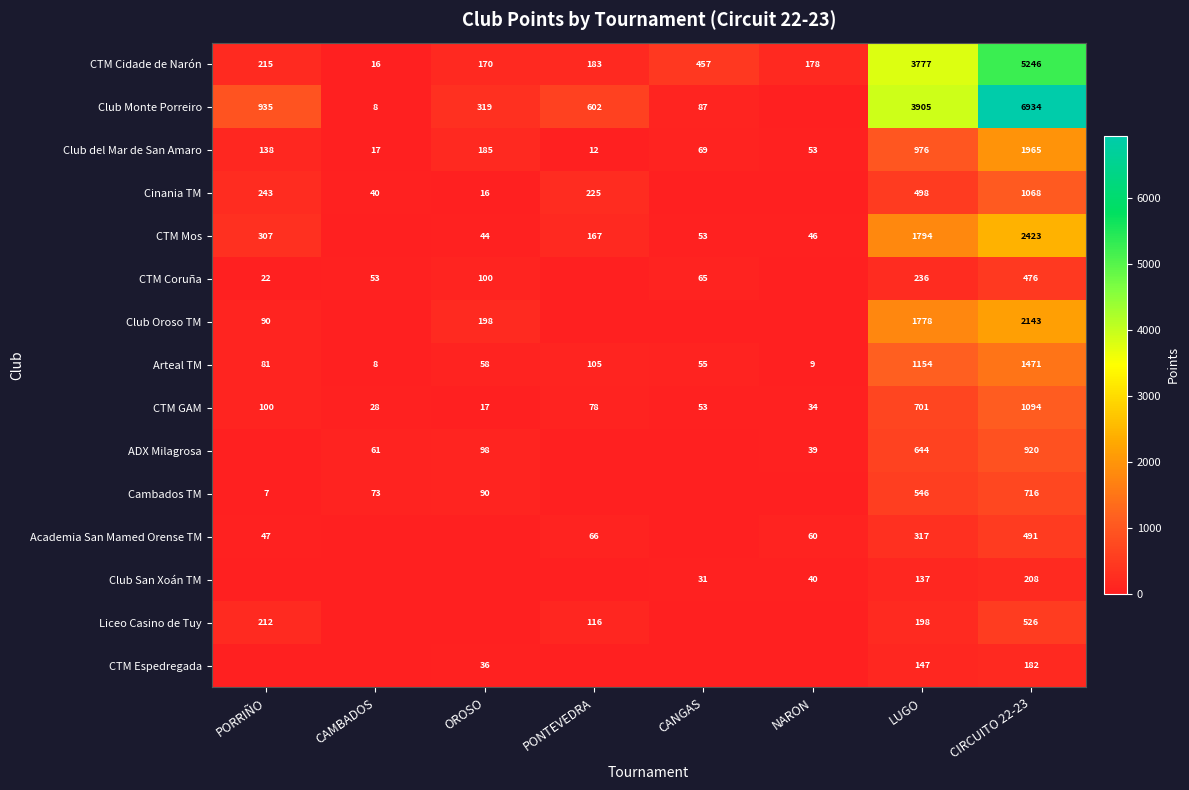

What is the spread (max minus min) of values at CIRCUITO 22-23?

6752